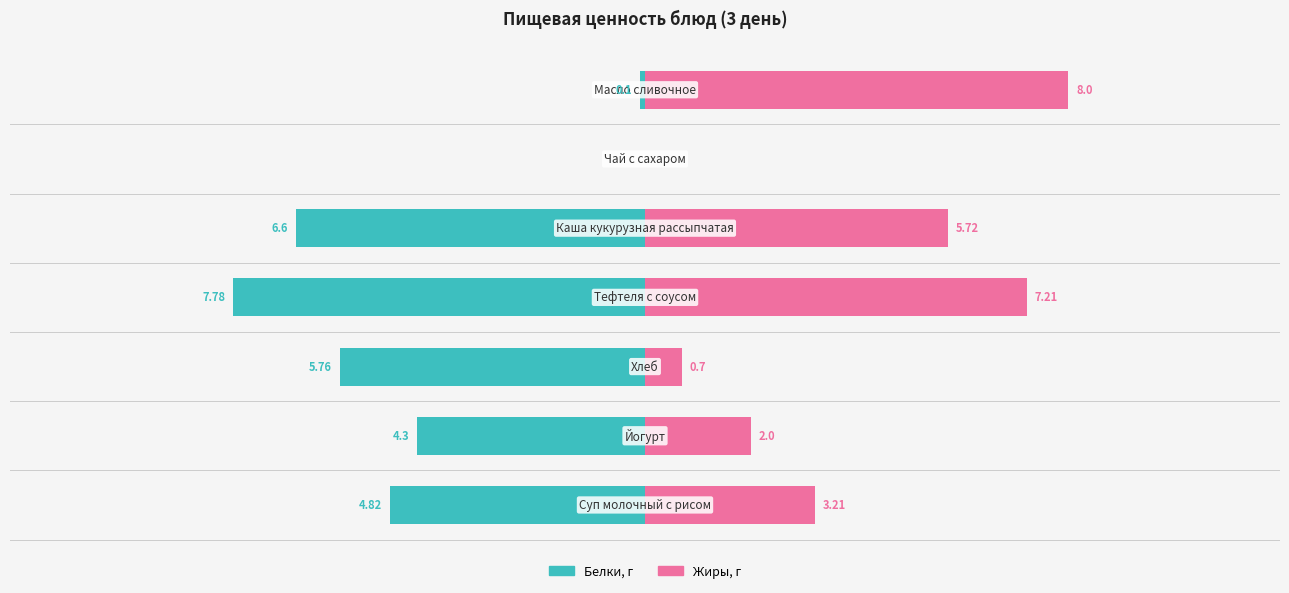

What is the greatest value displayed?

8.0